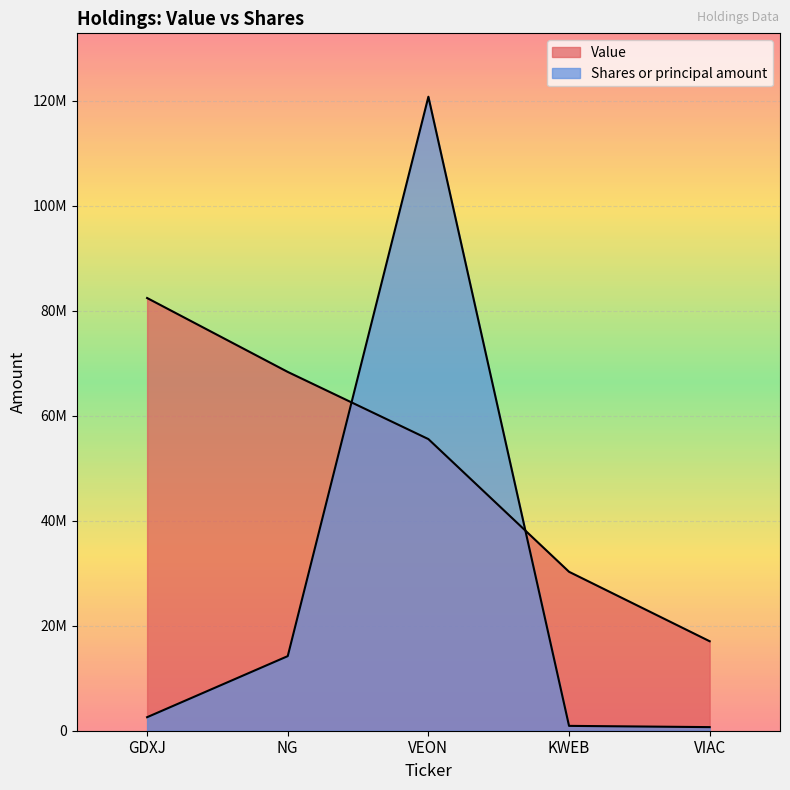

How many data points does each series have?

5